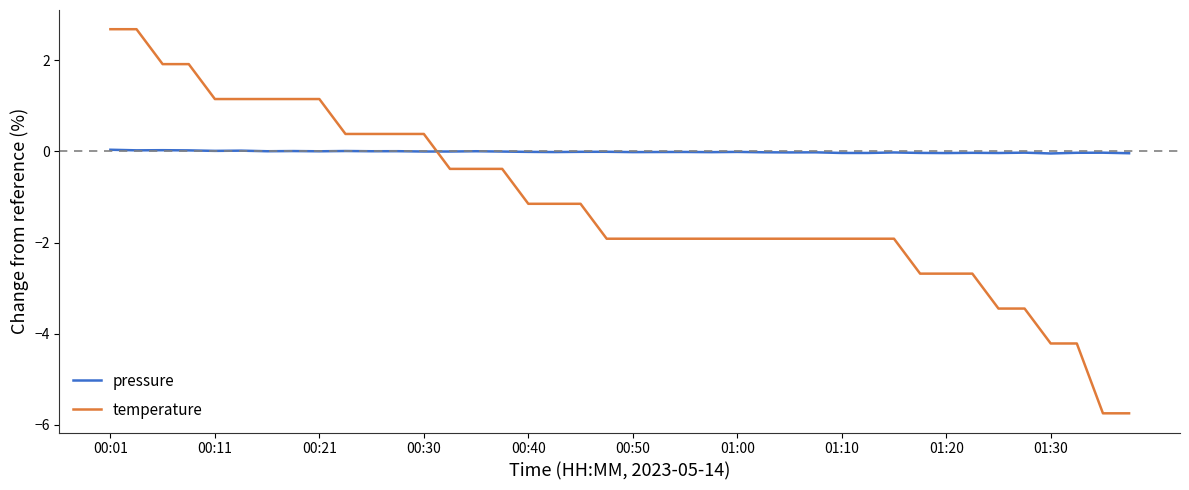

What is the minimum value for temperature?

-5.7